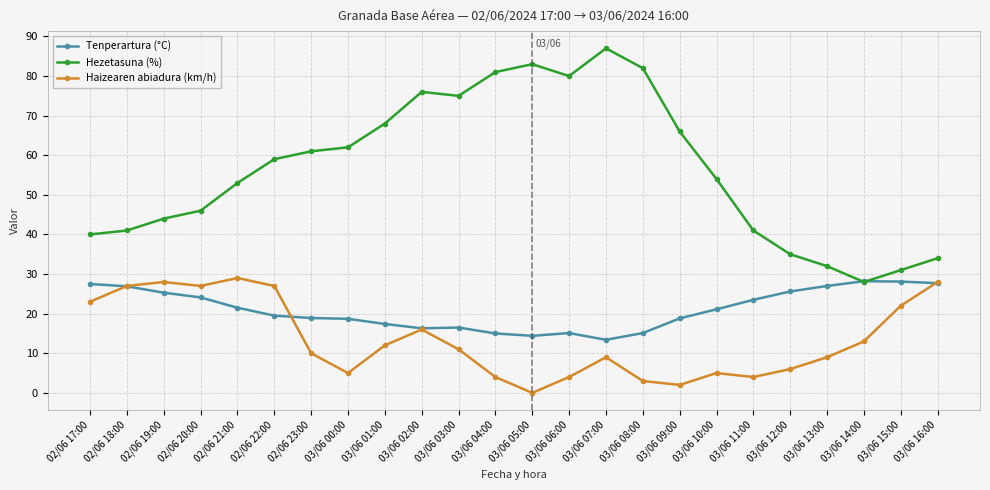

How many data points in Haizearen abiadura (km/h) are less than 11?

12